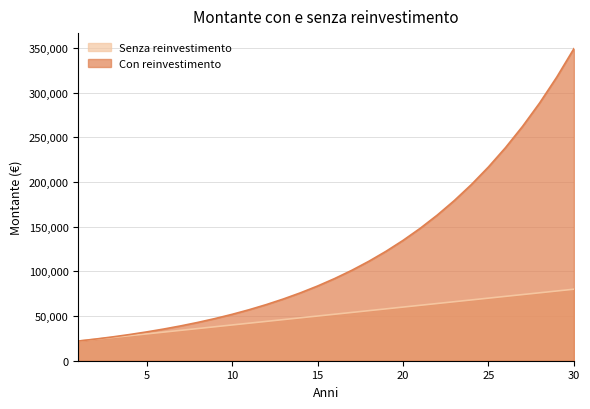

Reading left to right, what are all the values shown in this chart?

Senza reinvestimento: 1=22000.0	2=24000.0	3=26000.0	4=28000.0	5=30000.0	6=32000.0	7=34000.0	8=36000.0	9=38000.0	10=40000.0	11=42000.0	12=44000.0	13=46000.0	14=48000.0	15=50000.0	16=52000.0	17=54000.0	18=56000.0	19=58000.0	20=60000.0	21=62000.0	22=64000.0	23=66000.0	24=68000.0	25=70000.0	26=72000.0	27=74000.0	28=76000.0	29=78000.0	30=80000.0
Con reinvestimento: 1=22000.0	2=24200.0	3=26620.0	4=29282.0	5=32210.2	6=35431.2	7=38974.3	8=42871.8	9=47159.0	10=51874.8	11=57062.3	12=62768.6	13=69045.4	14=75950.0	15=83545.0	16=91899.5	17=101089.4	18=111198.3	19=122318.2	20=134550.0	21=148005.0	22=162805.5	23=179086.0	24=196994.7	25=216694.1	26=238363.5	27=262199.9	28=288419.9	29=317261.9	30=348988.0